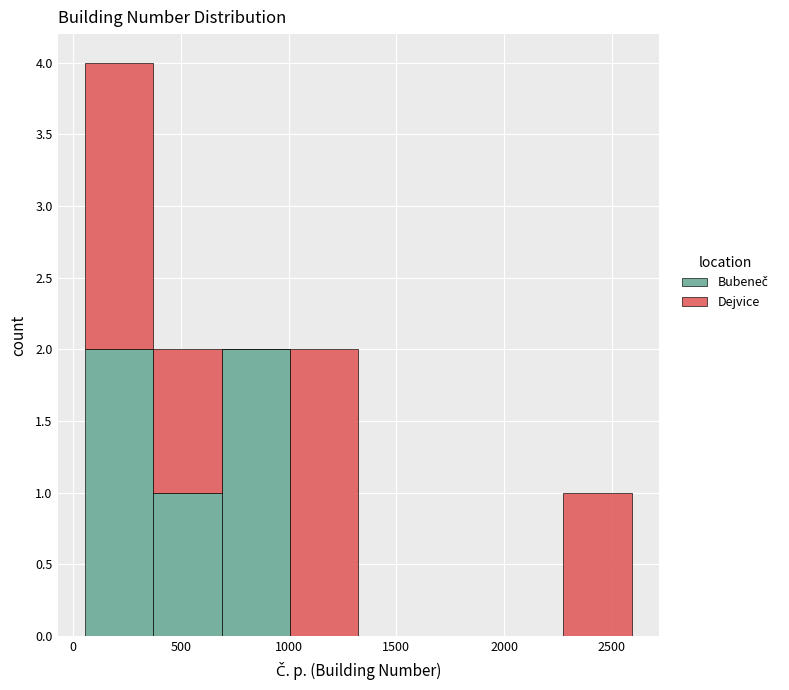

What is the total height of the stacked bar covering 50 to 350 on the x-axis? Neither the bar edges nor the heights are printed on the chart, so give them approximately, as read against the axes.

4